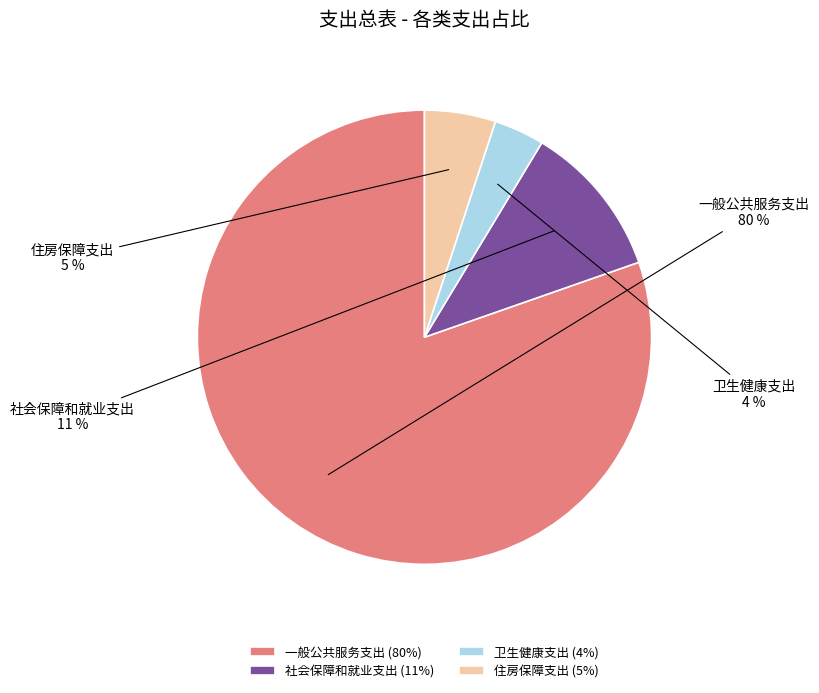

Count the number of slices in the pie.

4